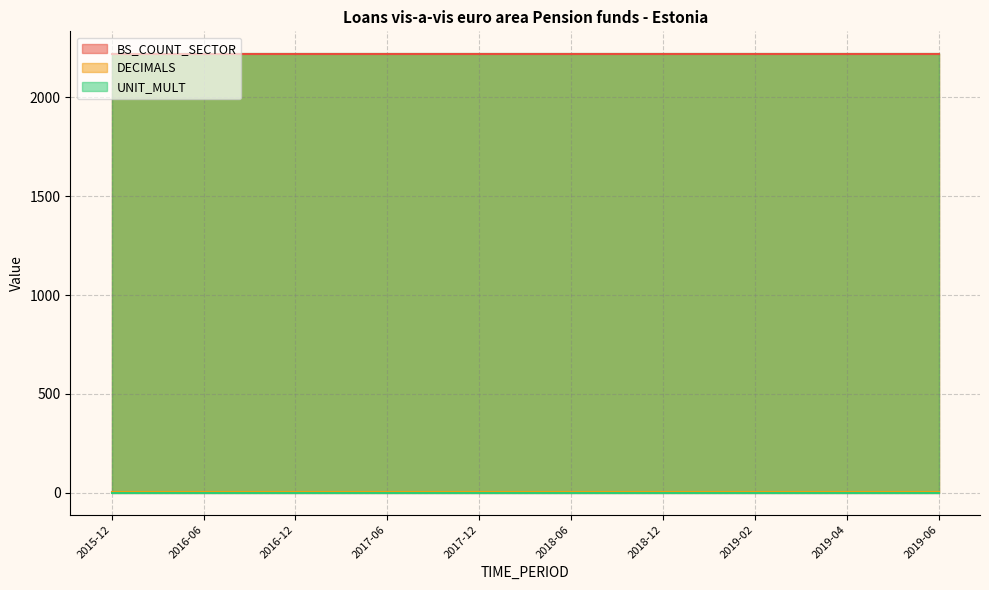

Between 2017-09 and 2019-02, which series saw the biggest shift?

BS_COUNT_SECTOR